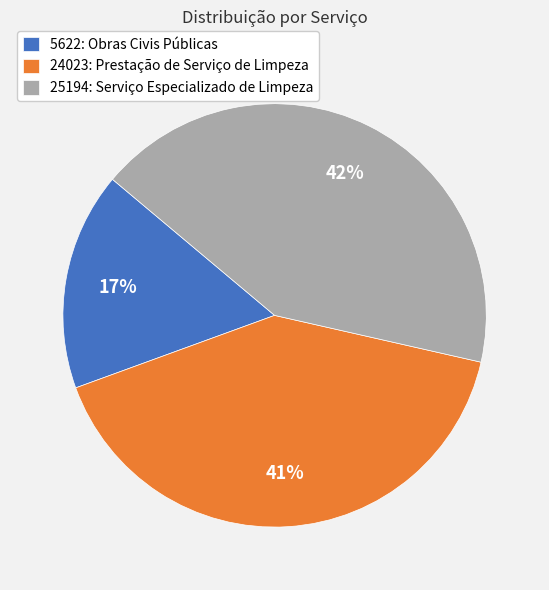

To the nearest percent, what is the combined percentage of 24023: Prestação de Serviço de Limpeza and 25194: Serviço Especializado de Limpeza?

83%